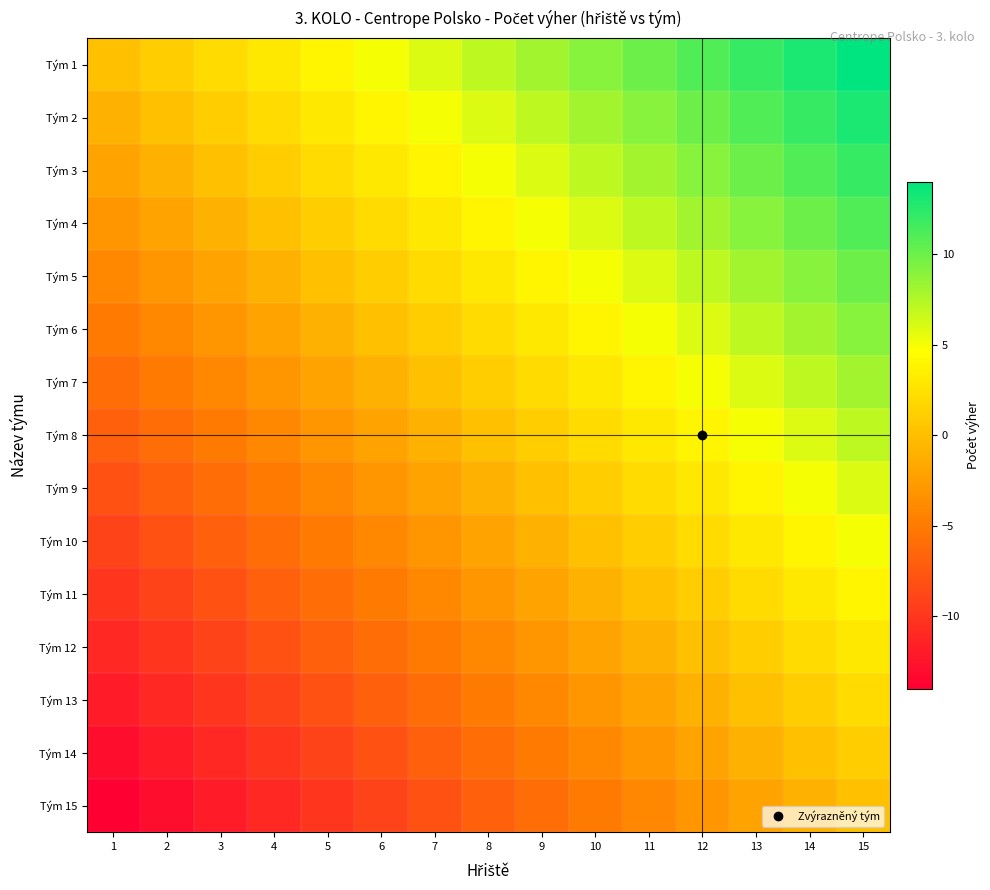

Reading left to right, what are all the values shown in this chart?

Tým 1: 1=0	2=1	3=2	4=3	5=4	6=5	7=6	8=7	9=8	10=9	11=10	12=11	13=12	14=13	15=14
Tým 2: 1=-1	2=0	3=1	4=2	5=3	6=4	7=5	8=6	9=7	10=8	11=9	12=10	13=11	14=12	15=13
Tým 3: 1=-2	2=-1	3=0	4=1	5=2	6=3	7=4	8=5	9=6	10=7	11=8	12=9	13=10	14=11	15=12
Tým 4: 1=-3	2=-2	3=-1	4=0	5=1	6=2	7=3	8=4	9=5	10=6	11=7	12=8	13=9	14=10	15=11
Tým 5: 1=-4	2=-3	3=-2	4=-1	5=0	6=1	7=2	8=3	9=4	10=5	11=6	12=7	13=8	14=9	15=10
Tým 6: 1=-5	2=-4	3=-3	4=-2	5=-1	6=0	7=1	8=2	9=3	10=4	11=5	12=6	13=7	14=8	15=9
Tým 7: 1=-6	2=-5	3=-4	4=-3	5=-2	6=-1	7=0	8=1	9=2	10=3	11=4	12=5	13=6	14=7	15=8
Tým 8: 1=-7	2=-6	3=-5	4=-4	5=-3	6=-2	7=-1	8=0	9=1	10=2	11=3	12=4	13=5	14=6	15=7
Tým 9: 1=-8	2=-7	3=-6	4=-5	5=-4	6=-3	7=-2	8=-1	9=0	10=1	11=2	12=3	13=4	14=5	15=6
Tým 10: 1=-9	2=-8	3=-7	4=-6	5=-5	6=-4	7=-3	8=-2	9=-1	10=0	11=1	12=2	13=3	14=4	15=5
Tým 11: 1=-10	2=-9	3=-8	4=-7	5=-6	6=-5	7=-4	8=-3	9=-2	10=-1	11=0	12=1	13=2	14=3	15=4
Tým 12: 1=-11	2=-10	3=-9	4=-8	5=-7	6=-6	7=-5	8=-4	9=-3	10=-2	11=-1	12=0	13=1	14=2	15=3
Tým 13: 1=-12	2=-11	3=-10	4=-9	5=-8	6=-7	7=-6	8=-5	9=-4	10=-3	11=-2	12=-1	13=0	14=1	15=2
Tým 14: 1=-13	2=-12	3=-11	4=-10	5=-9	6=-8	7=-7	8=-6	9=-5	10=-4	11=-3	12=-2	13=-1	14=0	15=1
Tým 15: 1=-14	2=-13	3=-12	4=-11	5=-10	6=-9	7=-8	8=-7	9=-6	10=-5	11=-4	12=-3	13=-2	14=-1	15=0